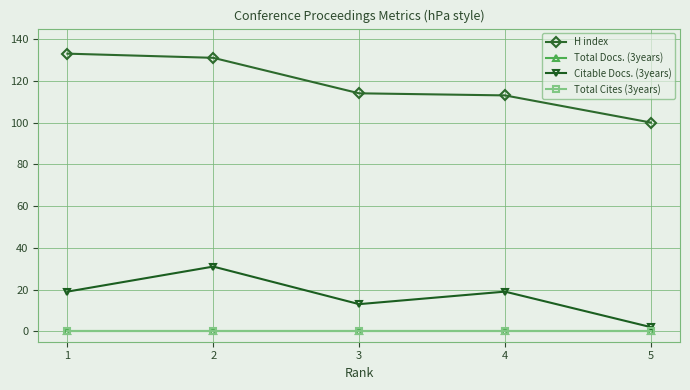

Which series has the largest range (max minus min)?

H index